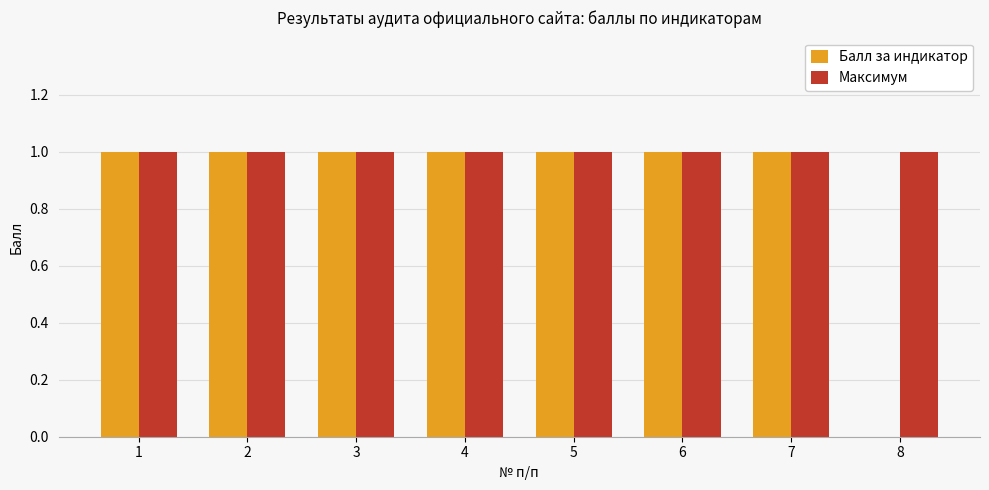

Which series has the largest total across all categories?

Максимум